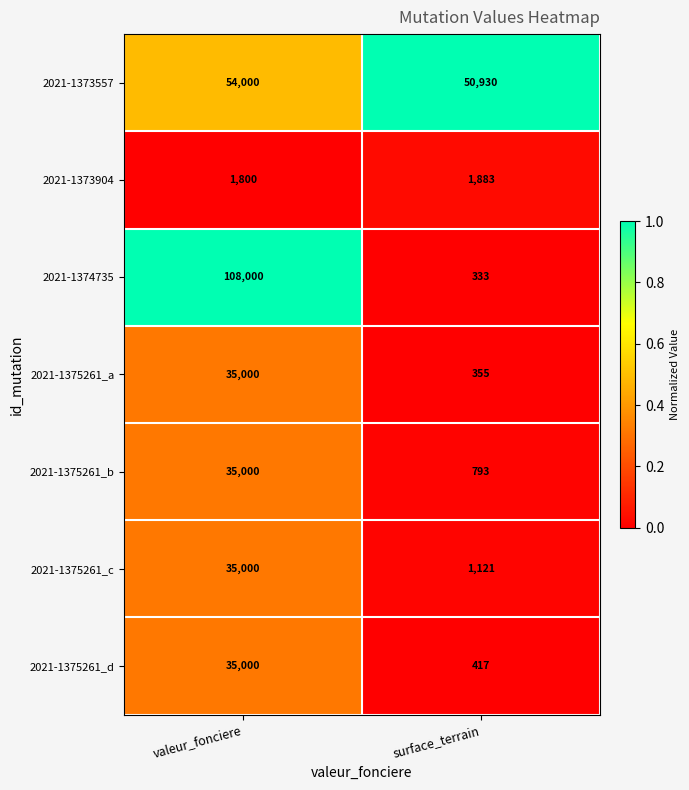

What is the sum of the 2021-1373904 values at valeur_fonciere and surface_terrain?

3683